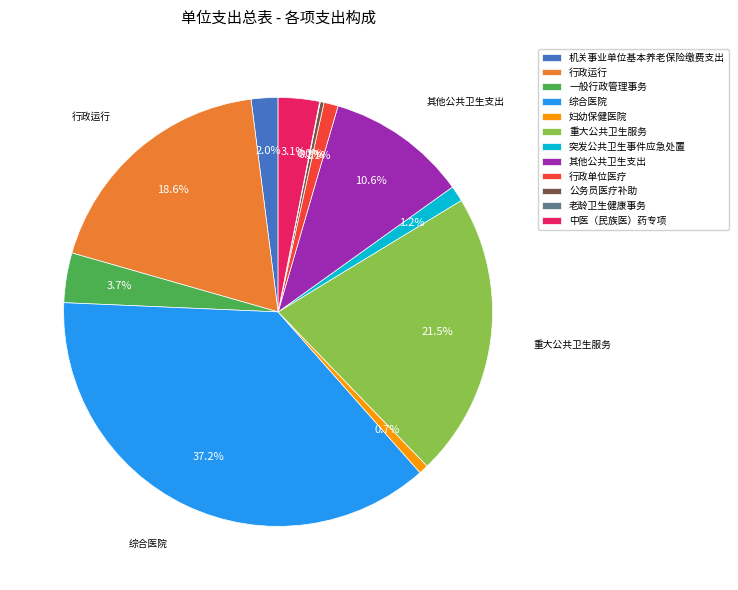

To the nearest percent, what is the average slice percentage?

8%